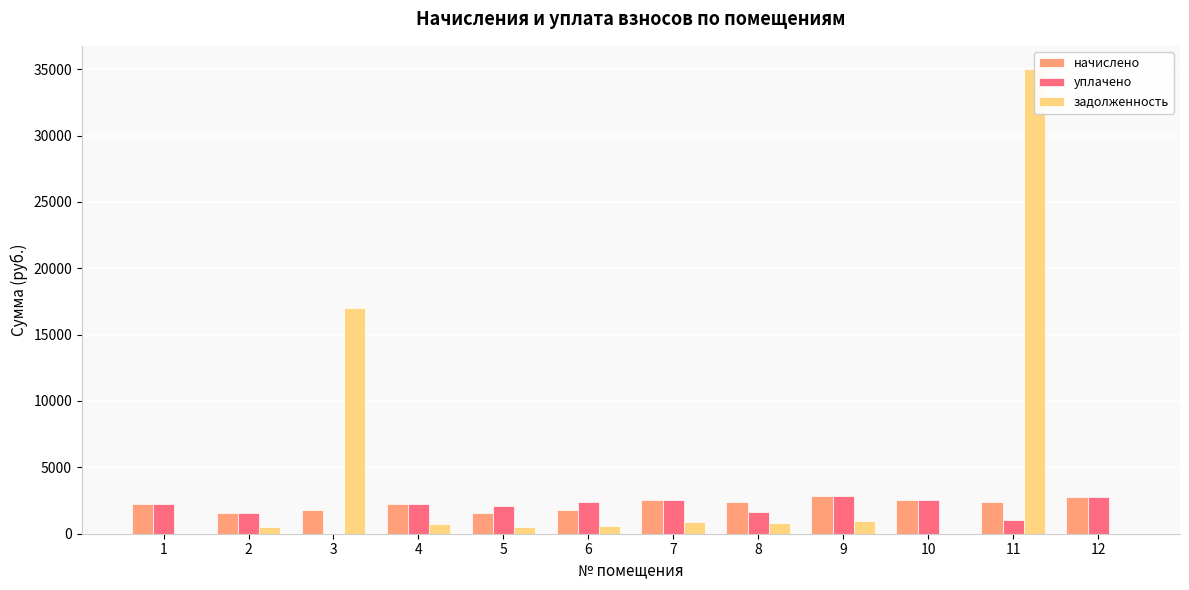

Between 7 and 9, which series saw the biggest shift?

уплачено